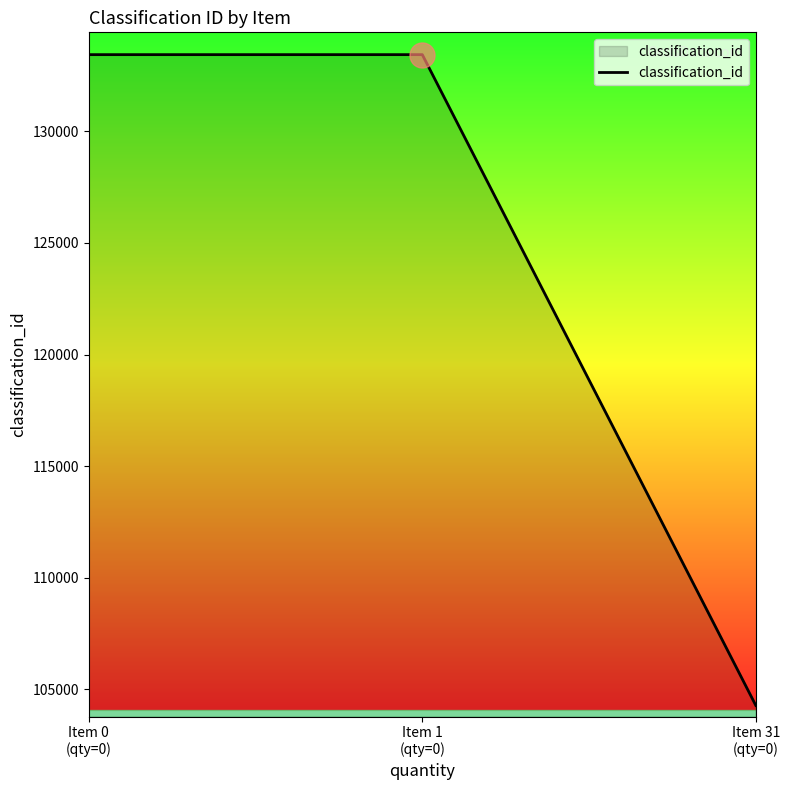

The chart shows a value of 133442 at Item 1
(qty=0). True or false?

True